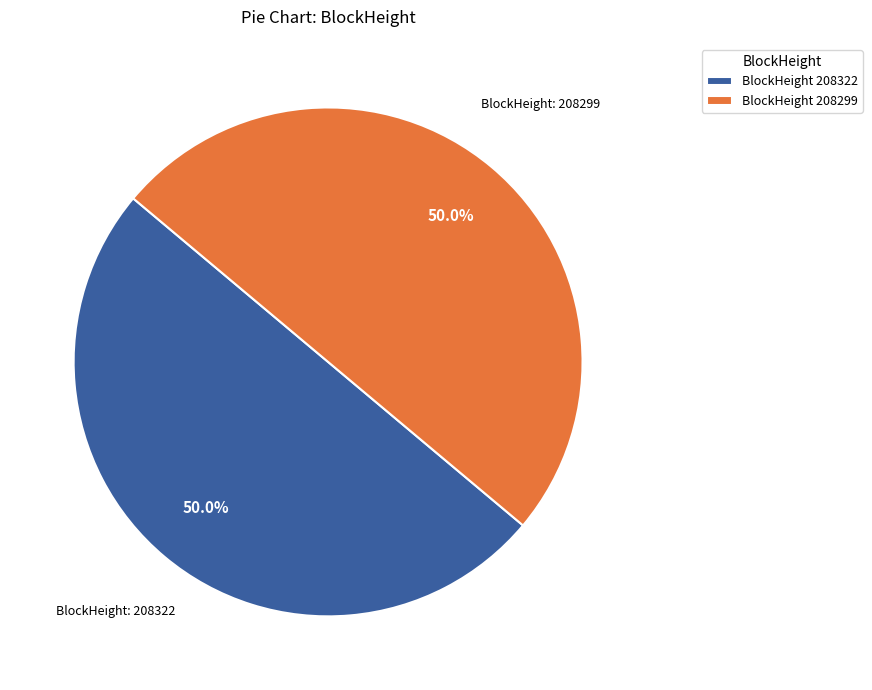

Approximately how many times larger is the value at BlockHeight 208299 compared to BlockHeight 208322?

1.0